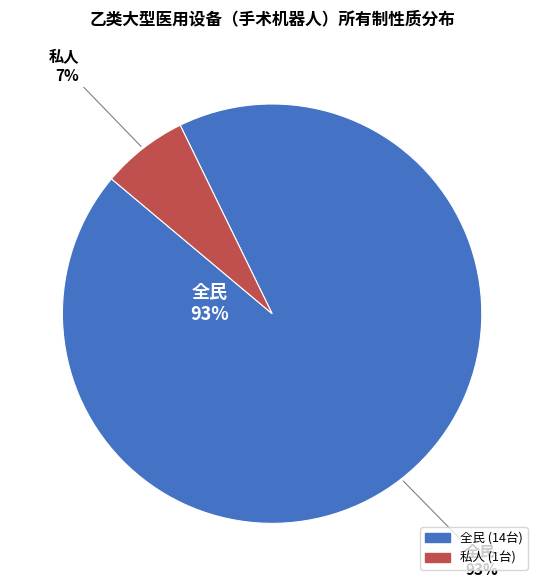

To the nearest percent, what percentage of the pie is 全民?

93%